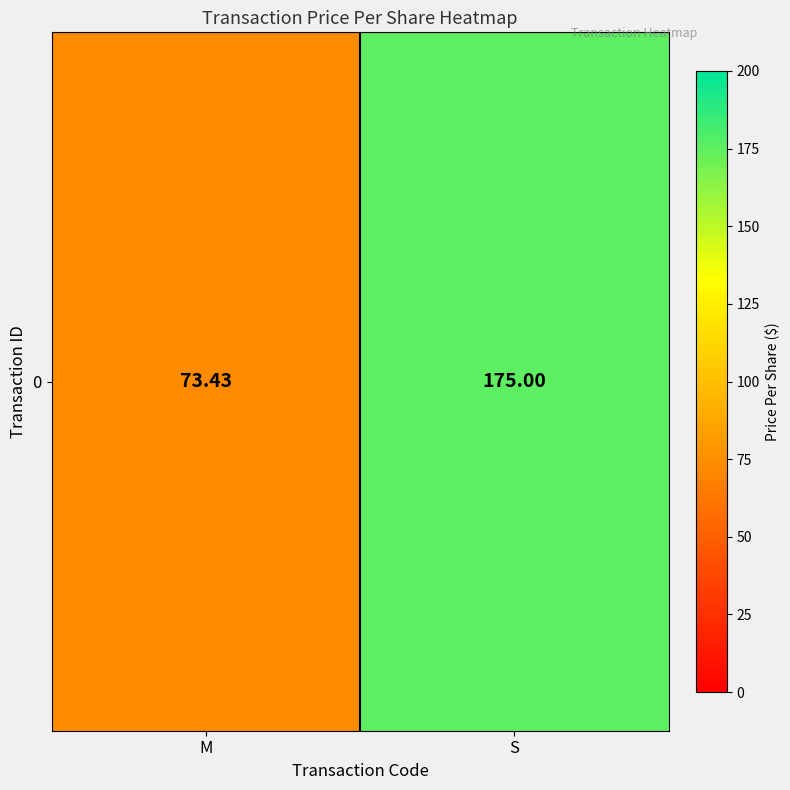

Reading right to left, what are all the values shown in this chart?

175.0	73.4